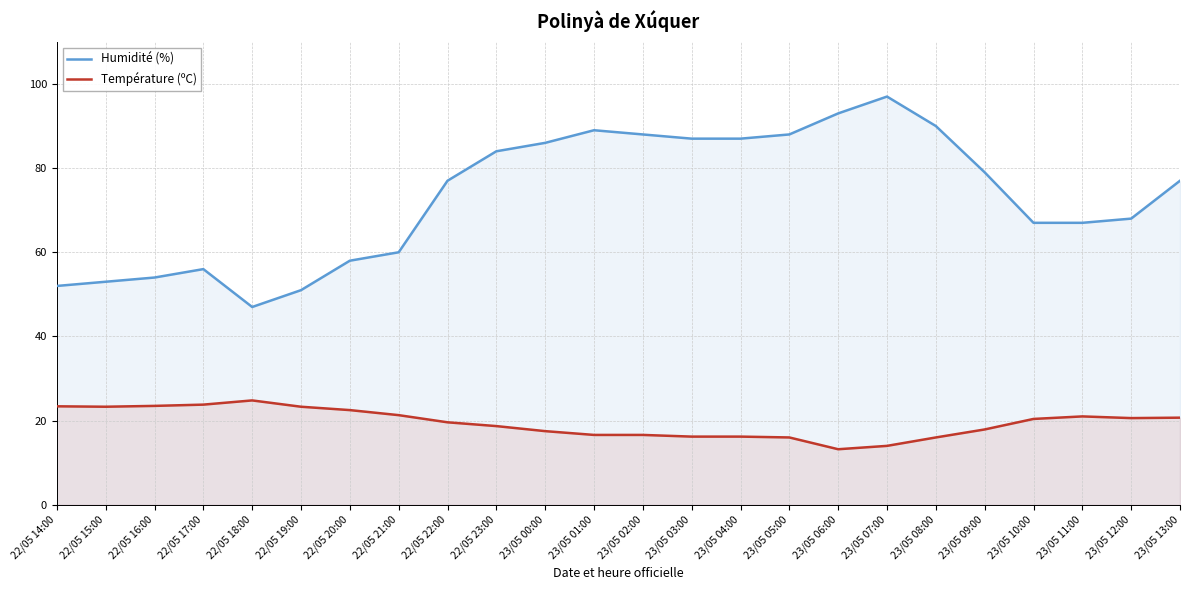

Reading left to right, list all the values displayed in this chart.

Humidité (%): 52.0	53.0	54.0	56.0	47.0	51.0	58.0	60.0	77.0	84.0	86.0	89.0	88.0	87.0	87.0	88.0	93.0	97.0	90.0	79.0	67.0	67.0	68.0	77.0
Température (ºC): 23.4	23.3	23.5	23.8	24.8	23.3	22.5	21.3	19.6	18.7	17.5	16.6	16.6	16.2	16.2	16.0	13.2	14.0	16.0	17.9	20.4	21.0	20.6	20.7